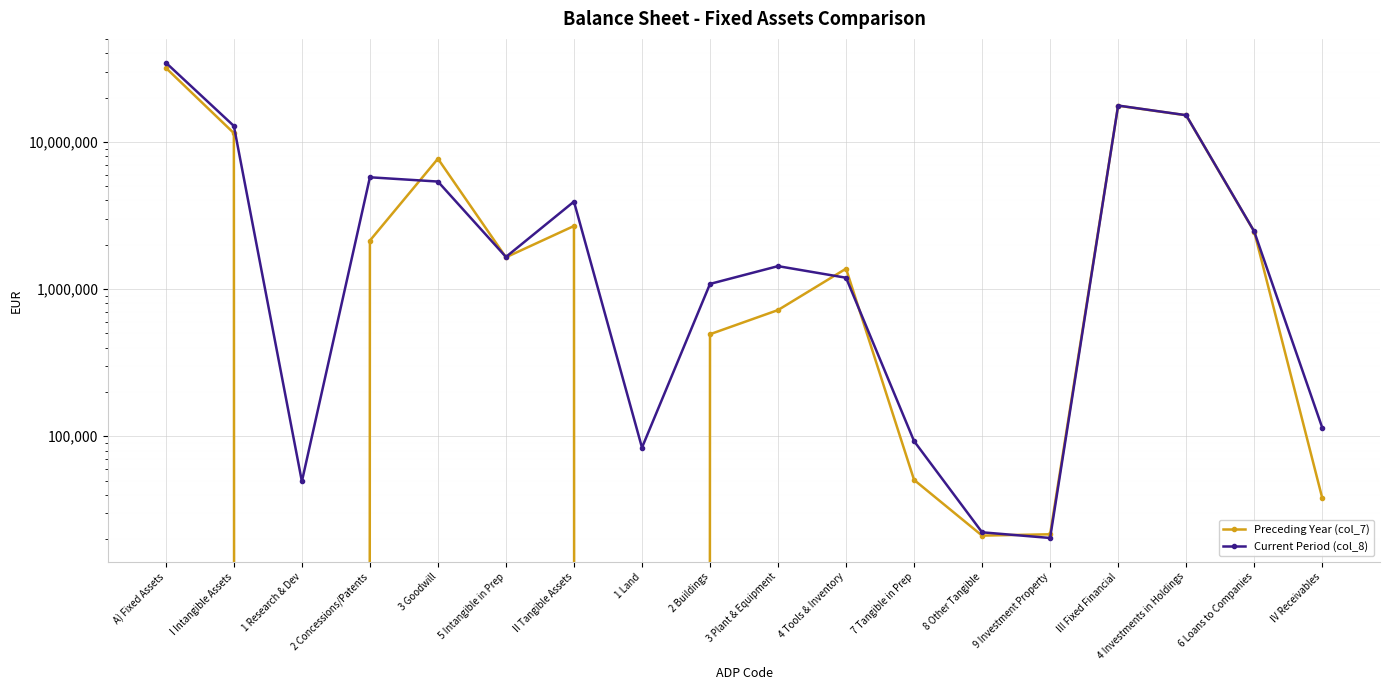

Between 8 Other Tangible and 9 Investment Property, which series saw the biggest shift?

Current Period (col_8)